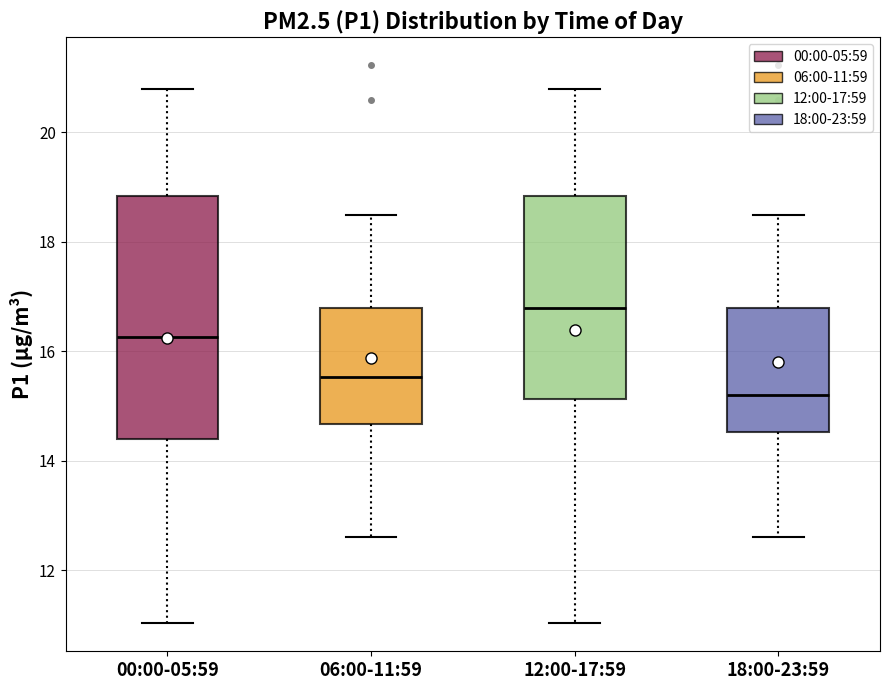

Where does the lower whisker of the box for 12:00-17:59 end on the y-axis? The values are not printed on the chart, so give them approximately, as read against the axis.

11.0